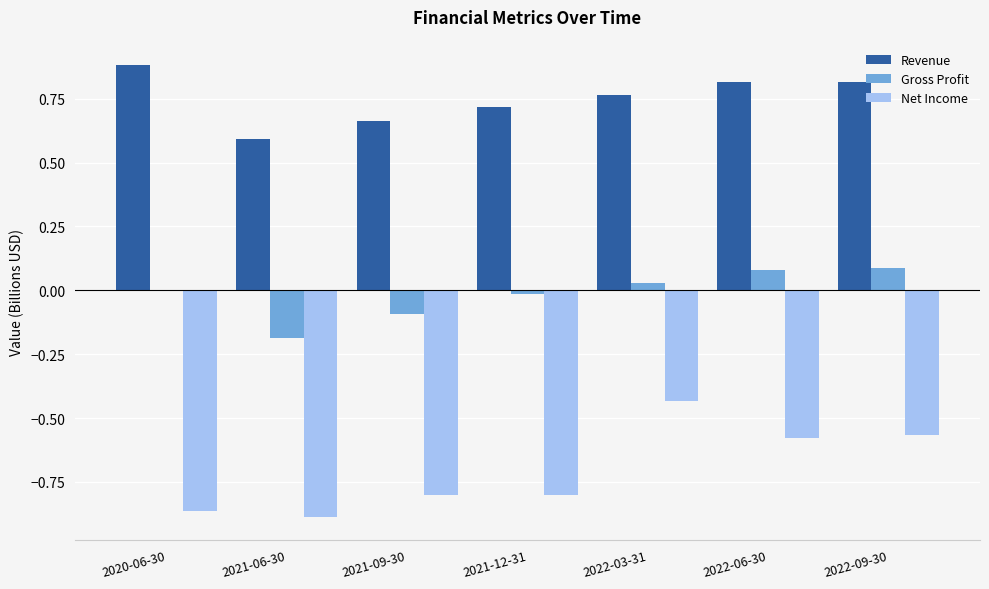

Are the bars horizontal?

No